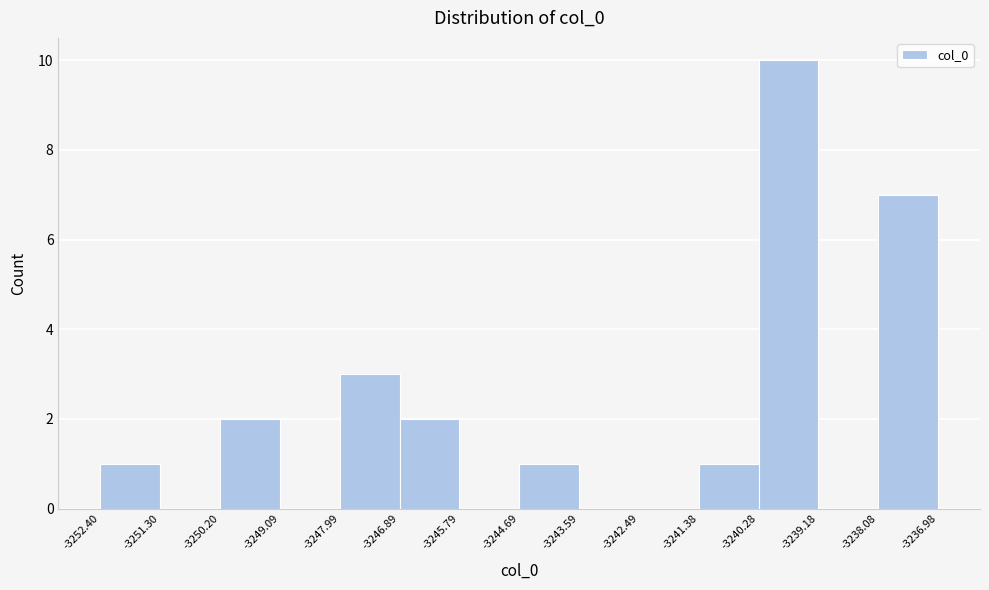

Reading left to right, transcribe this chart: for each bar, give the range it covers on the x-axis and its height. The values are not printed on the chart, so give them approximately, as read against the axis.

-3252.40 to -3251.30: 1
-3251.30 to -3250.20: 0
-3250.20 to -3249.09: 2
-3249.09 to -3247.99: 0
-3247.99 to -3246.89: 3
-3246.89 to -3245.79: 2
-3245.79 to -3244.69: 0
-3244.69 to -3243.59: 1
-3243.59 to -3242.49: 0
-3242.49 to -3241.38: 0
-3241.38 to -3240.28: 1
-3240.28 to -3239.18: 10
-3239.18 to -3238.08: 0
-3238.08 to -3236.98: 7